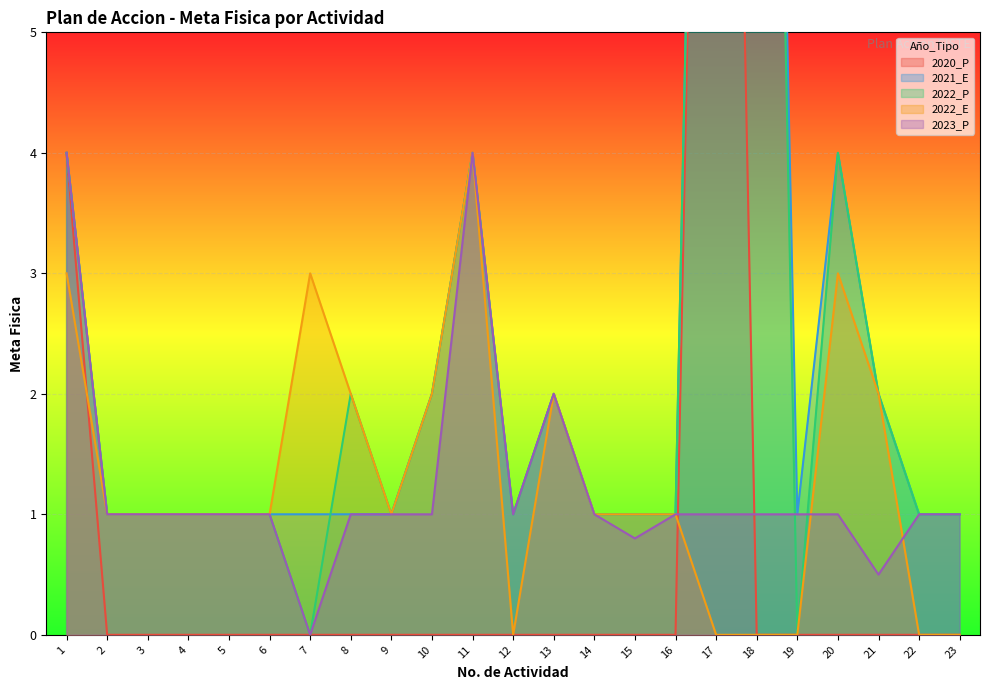

What is the total value across all series at 17?

52.0